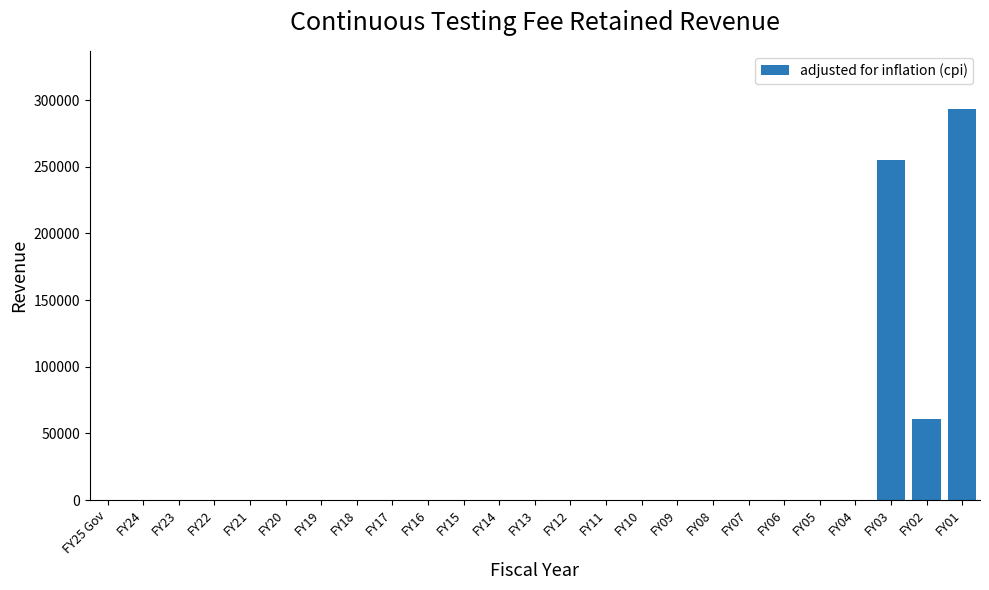

Reading left to right, transcribe all the data shown in this chart.

FY25 Gov=0	FY24=0	FY23=0	FY22=0	FY21=0	FY20=0	FY19=0	FY18=0	FY17=0	FY16=0	FY15=0	FY14=0	FY13=0	FY12=0	FY11=0	FY10=0	FY09=0	FY08=0	FY07=0	FY06=0	FY05=0	FY04=0	FY03=254872	FY02=60780	FY01=292935